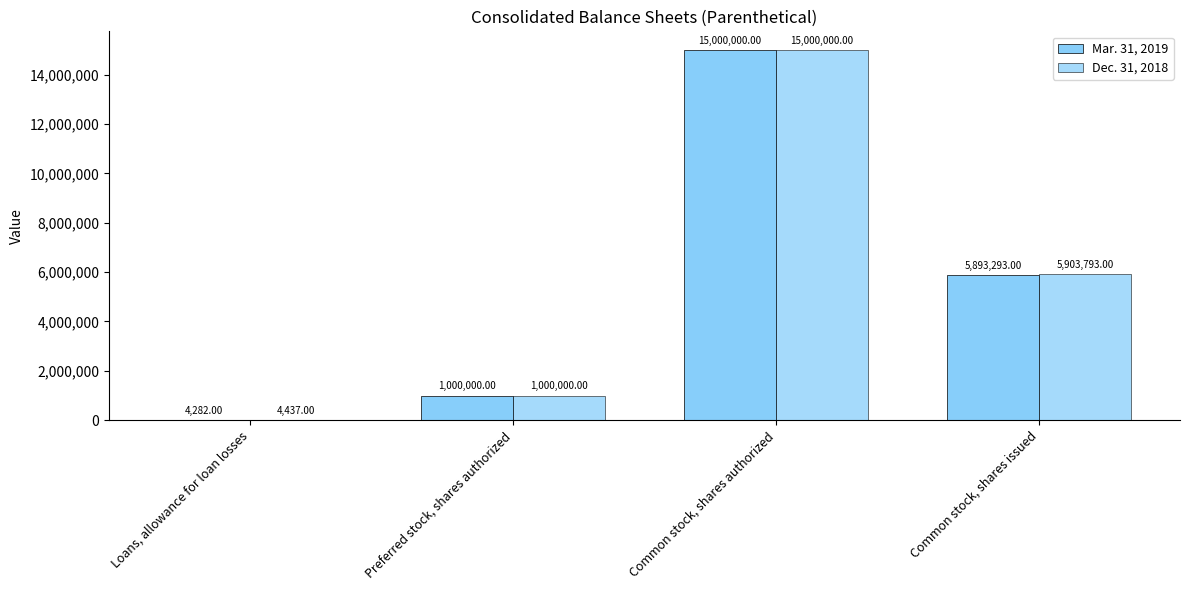

Does the chart contain stacked bars?

No